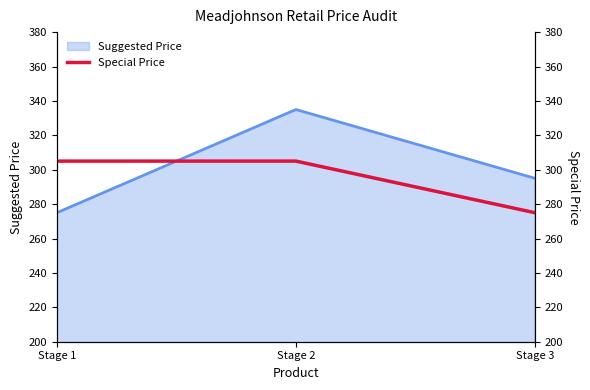

Where is Suggested Price nearest to the value 305?

Stage 3